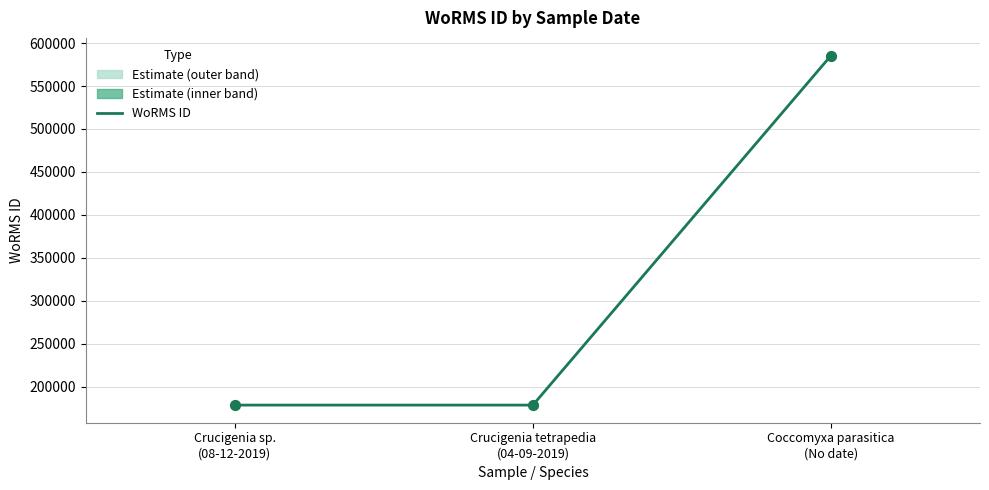

Is the value of WoRMS ID at Crucigenia tetrapedia
(04-09-2019) greater than the value of WoRMS ID point at Coccomyxa parasitica
(No date)?

No